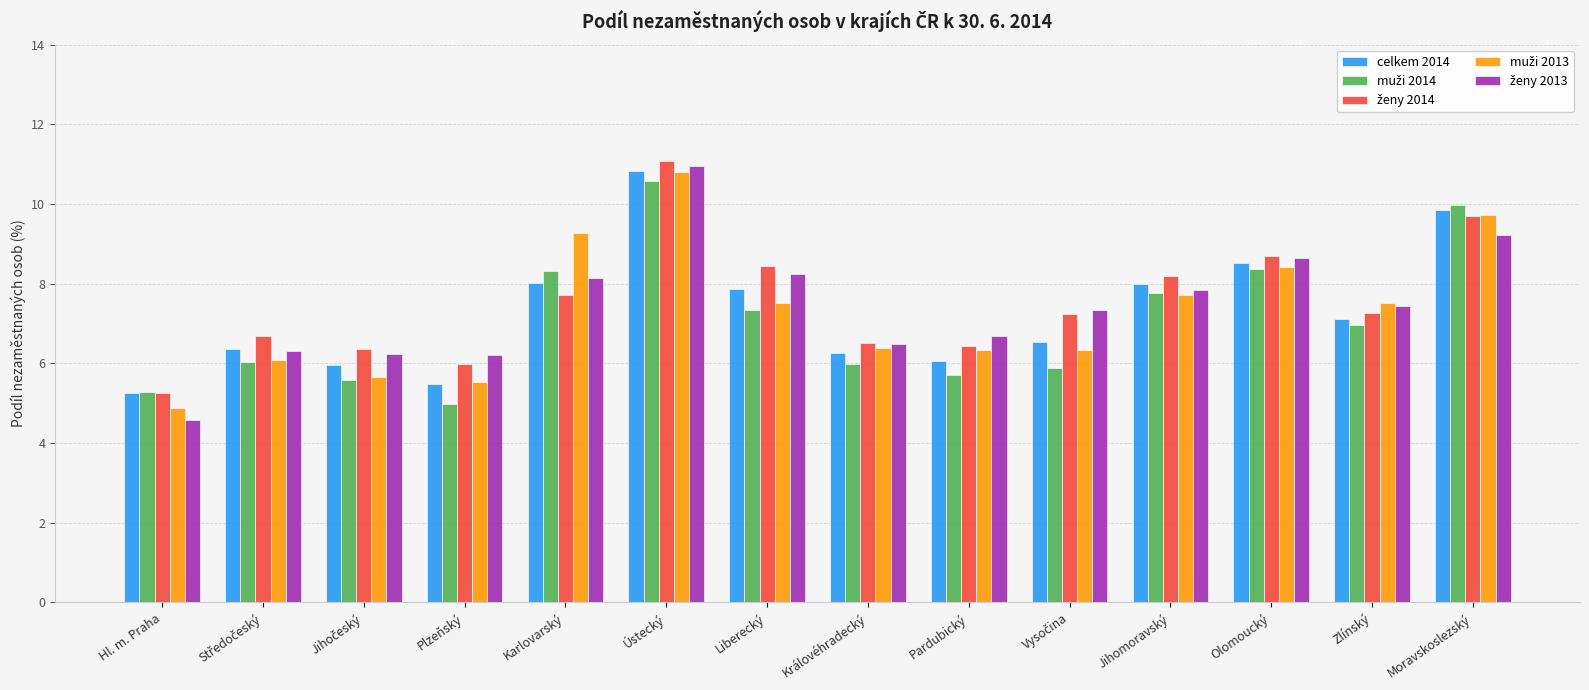

What is the sum of all celkem 2014 values?

102.1